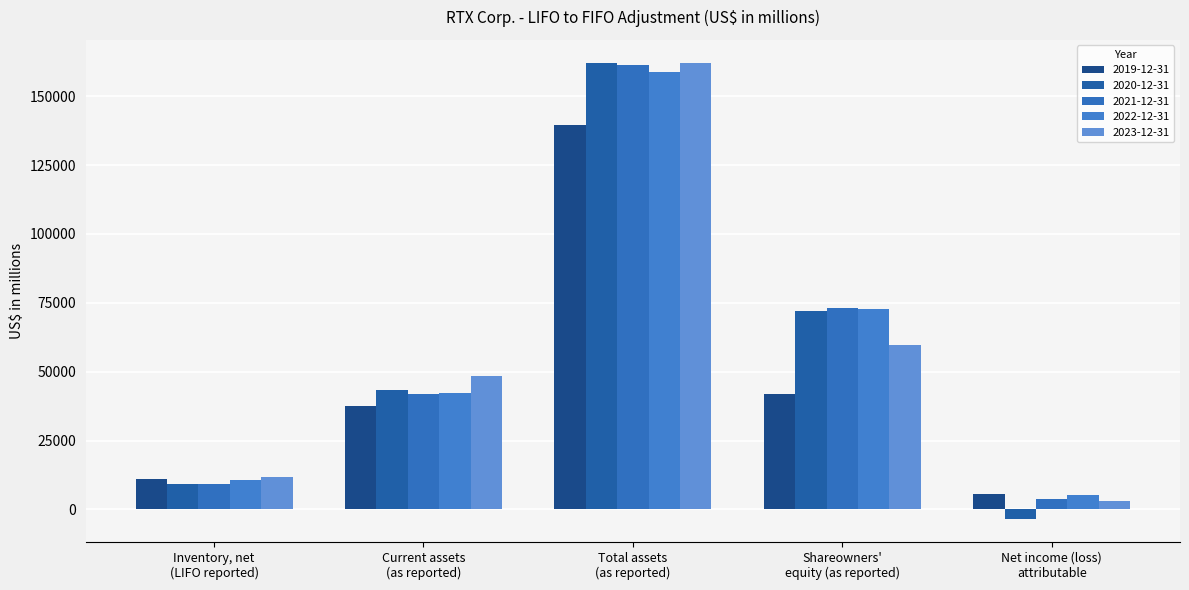

Which series has the largest range (max minus min)?

2020-12-31